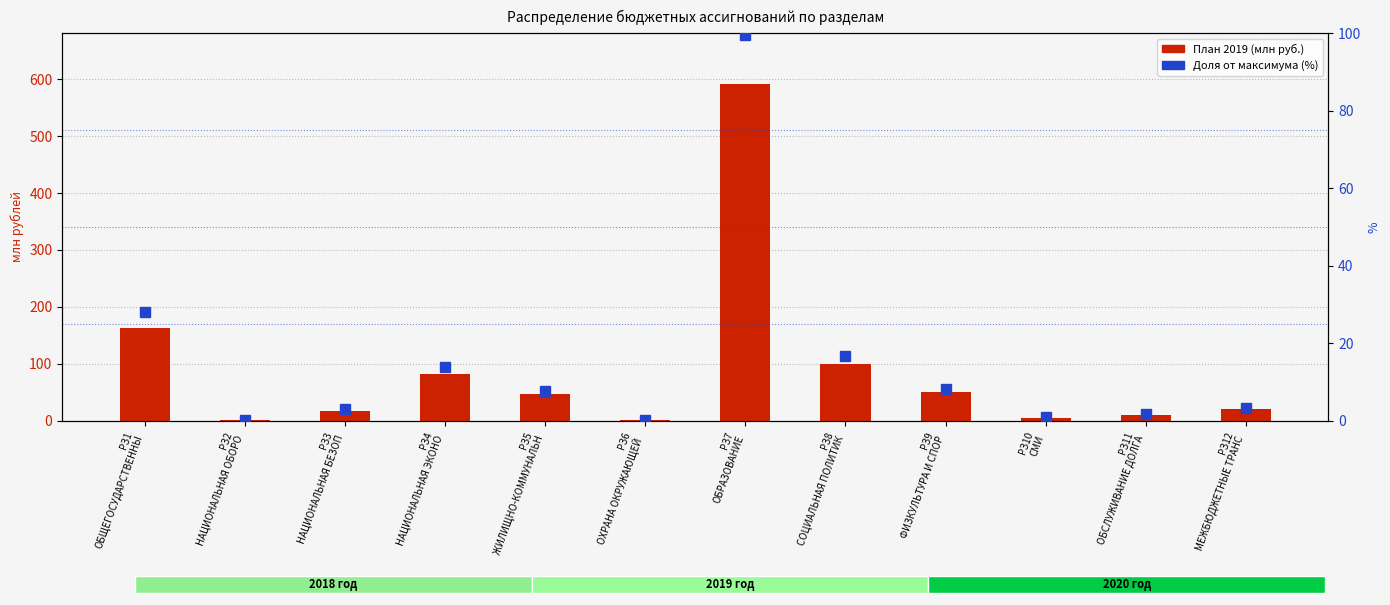

Reading right to left, extract all data points from this chart.

План 2019 (млн руб.): РЗ12
МЕЖБЮДЖЕТНЫЕ ТРАНС=20.0	РЗ11
ОБСЛУЖИВАНИЕ ДОЛГА=10.0	РЗ10
СМИ=5.0	РЗ9
ФИЗКУЛЬТУРА И СПОР=50.0	РЗ8
СОЦИАЛЬНАЯ ПОЛИТИК=100.0	РЗ7
ОБРАЗОВАНИЕ=591.9	РЗ6
ОХРАНА ОКРУЖАЮЩЕЙ =0.4	РЗ5
ЖИЛИЩНО-КОММУНАЛЬН=46.3	РЗ4
НАЦИОНАЛЬНАЯ ЭКОНО=82.5	РЗ3
НАЦИОНАЛЬНАЯ БЕЗОП=17.7	РЗ2
НАЦИОНАЛЬНАЯ ОБОРО=1.6	РЗ1
ОБЩЕГОСУДАРСТВЕННЫ=162.8
Доля от максимума (%): РЗ12
МЕЖБЮДЖЕТНЫЕ ТРАНС=3.4	РЗ11
ОБСЛУЖИВАНИЕ ДОЛГА=1.7	РЗ10
СМИ=0.8	РЗ9
ФИЗКУЛЬТУРА И СПОР=8.3	РЗ8
СОЦИАЛЬНАЯ ПОЛИТИК=16.6	РЗ7
ОБРАЗОВАНИЕ=99.5	РЗ6
ОХРАНА ОКРУЖАЮЩЕЙ =0.1	РЗ5
ЖИЛИЩНО-КОММУНАЛЬН=7.5	РЗ4
НАЦИОНАЛЬНАЯ ЭКОНО=13.9	РЗ3
НАЦИОНАЛЬНАЯ БЕЗОП=3.0	РЗ2
НАЦИОНАЛЬНАЯ ОБОРО=0.3	РЗ1
ОБЩЕГОСУДАРСТВЕННЫ=28.0